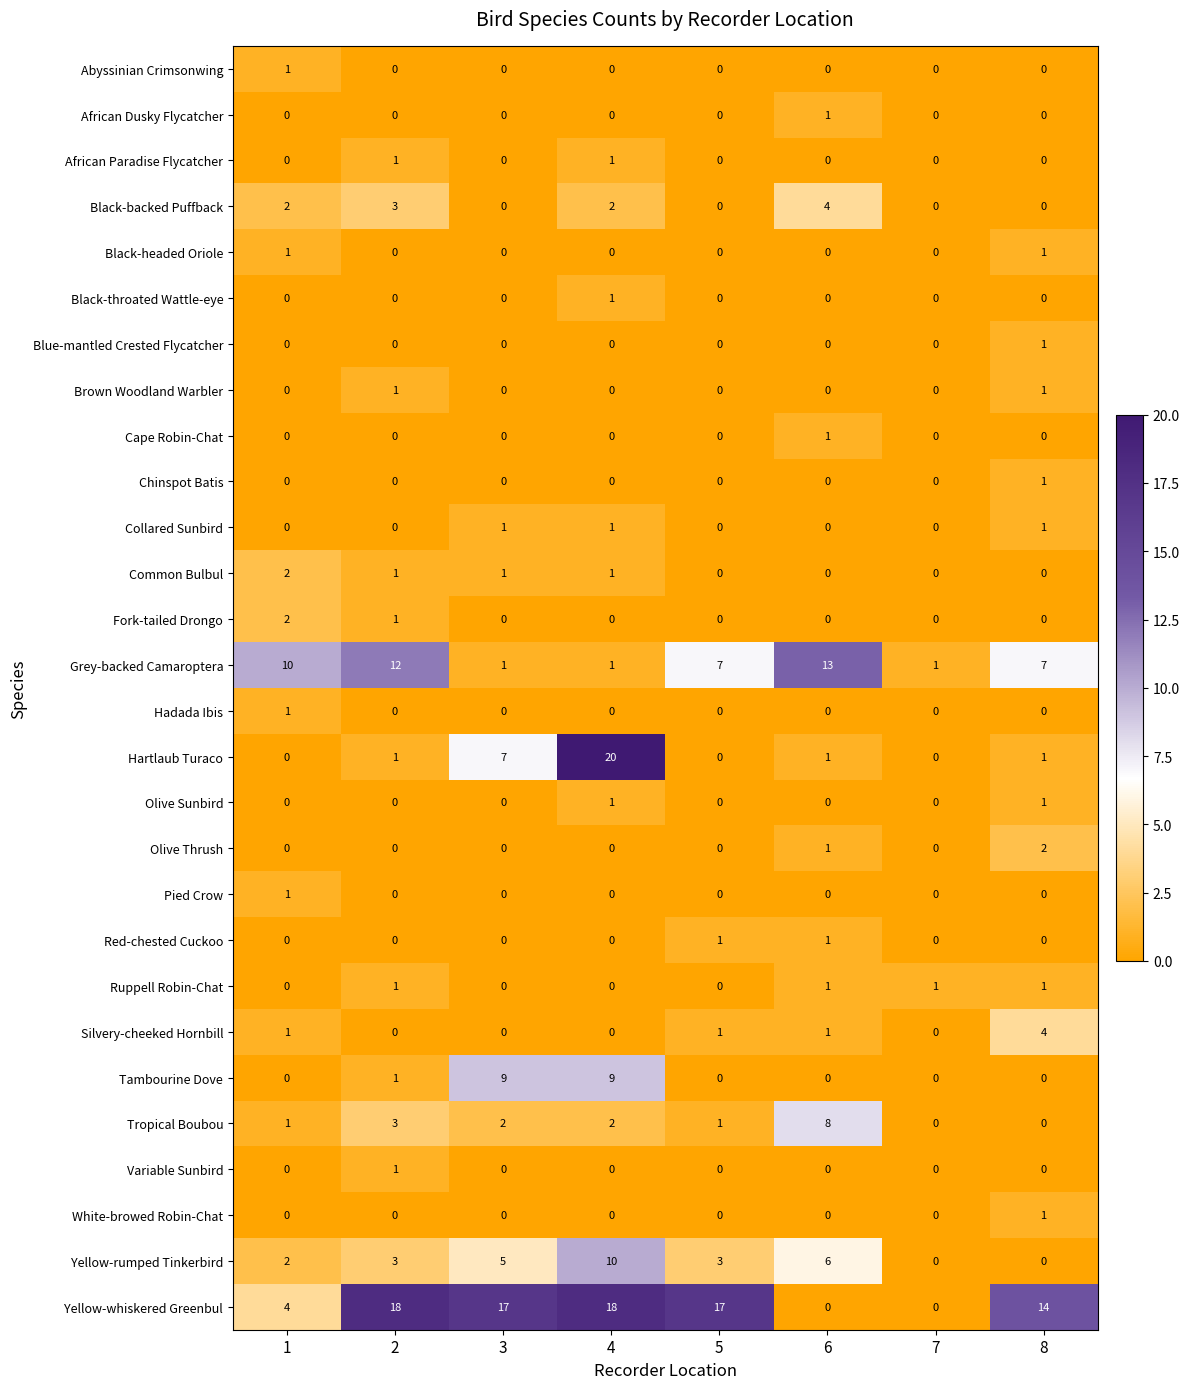

How many distinct data groups are displayed?

28